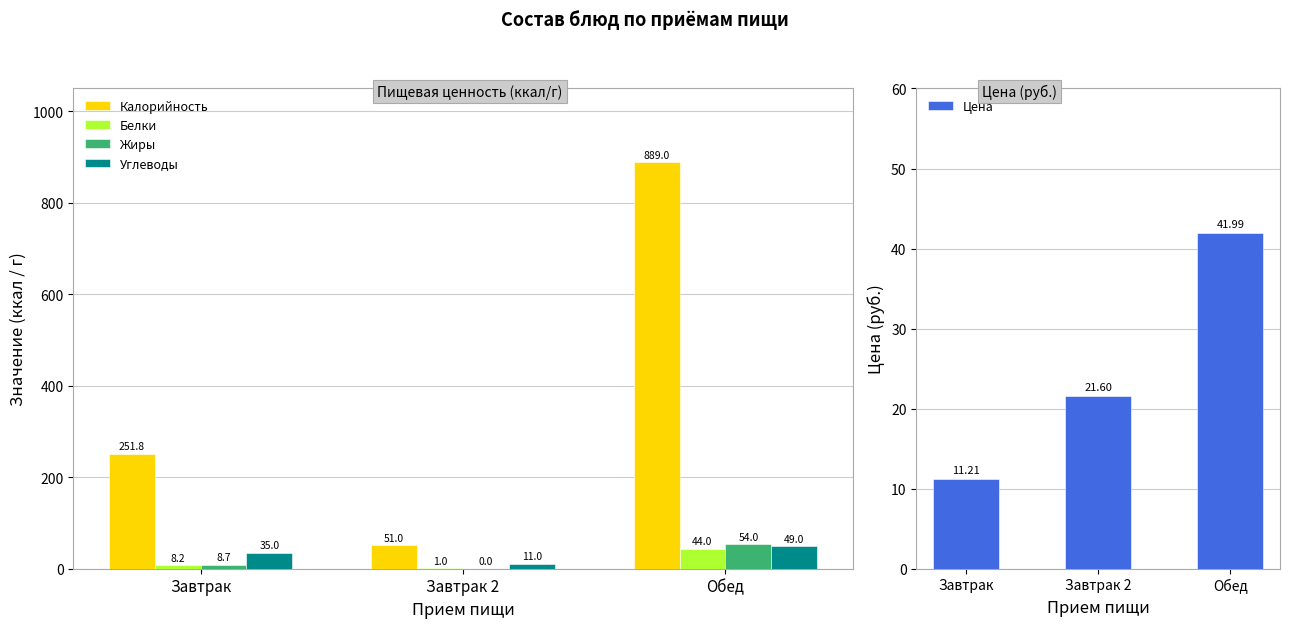

How many bars are there in total?

15